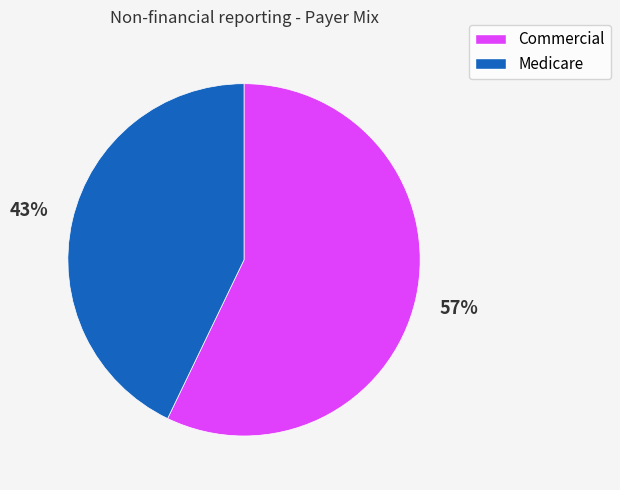

To the nearest percent, what is the average slice percentage?

50%